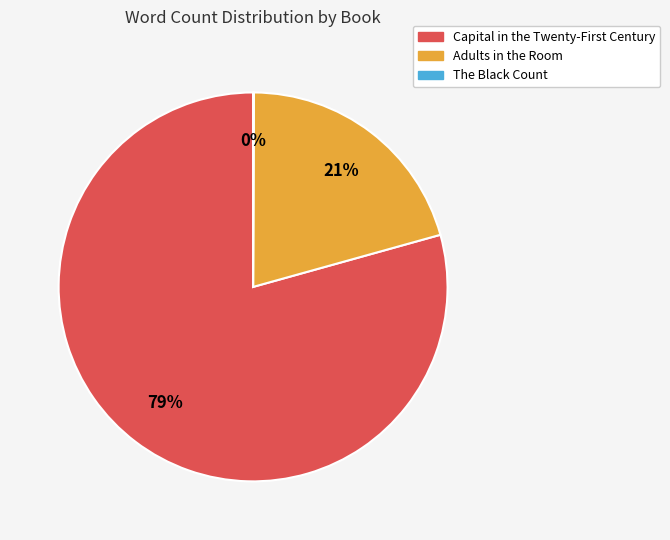

To the nearest percent, what is the difference between the largest and smallest slice percentages?

79%